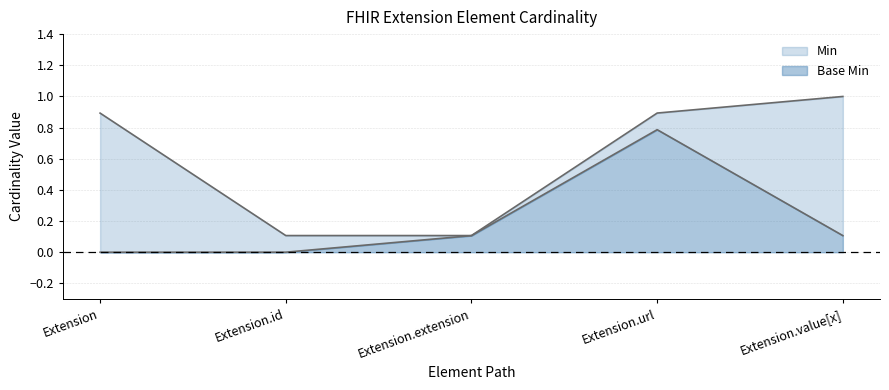

How many positive values does the Base Min series have?

4